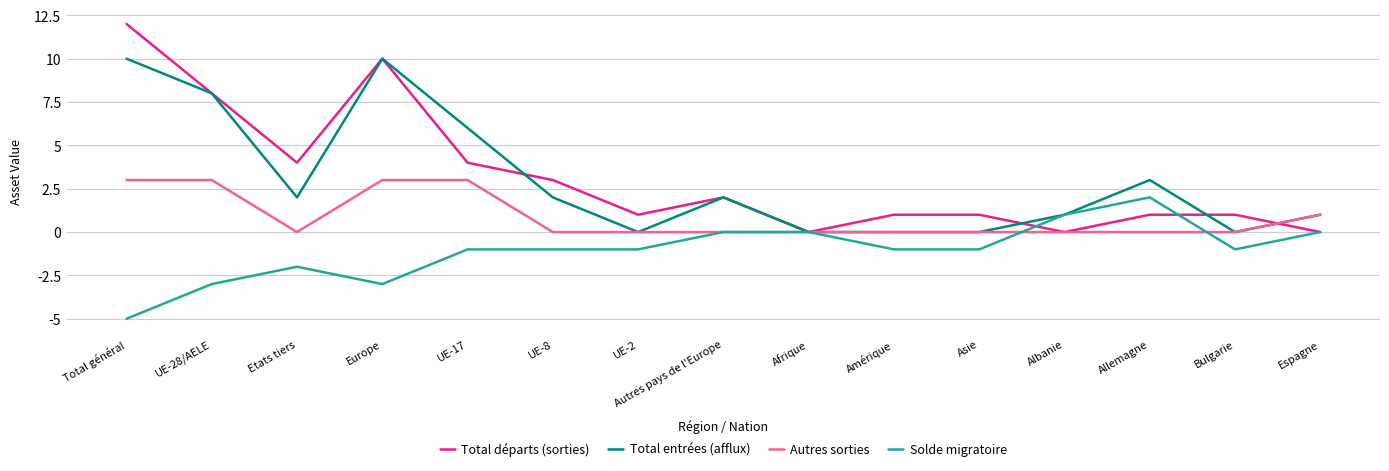

How many lines are shown in the chart?

4